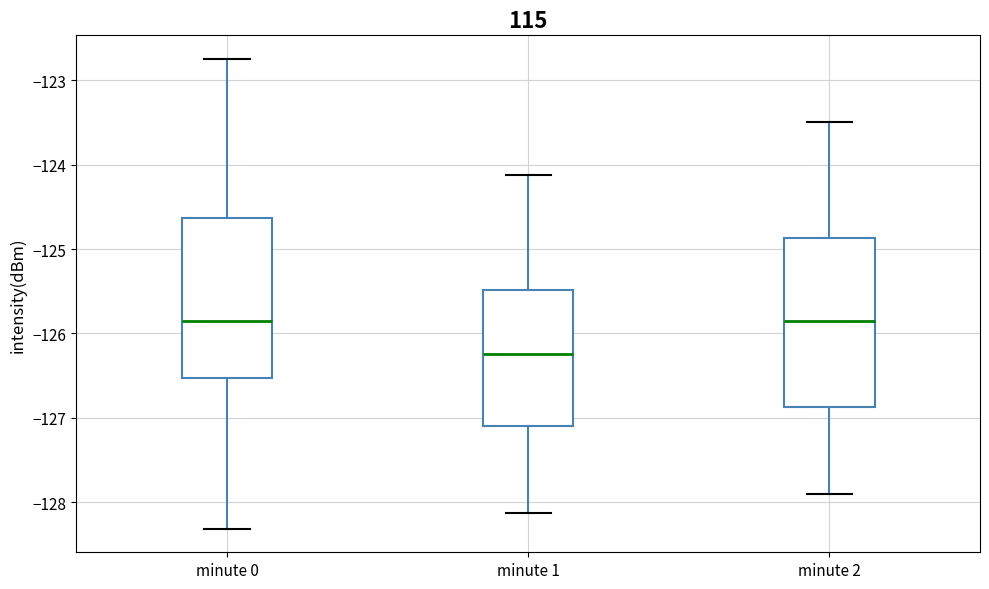

Reading left to right, read every box against the y-axis: the position of its median line, the range the box covers, and the ends of its whiskers. The values are not printed on the chart, so give them approximately, as read against the axis.

minute 0: median -125.9, box -126.5 to -124.6, whiskers -128.3 to -122.7
minute 1: median -126.2, box -127.1 to -125.5, whiskers -128.1 to -124.1
minute 2: median -125.8, box -126.9 to -124.9, whiskers -127.9 to -123.5